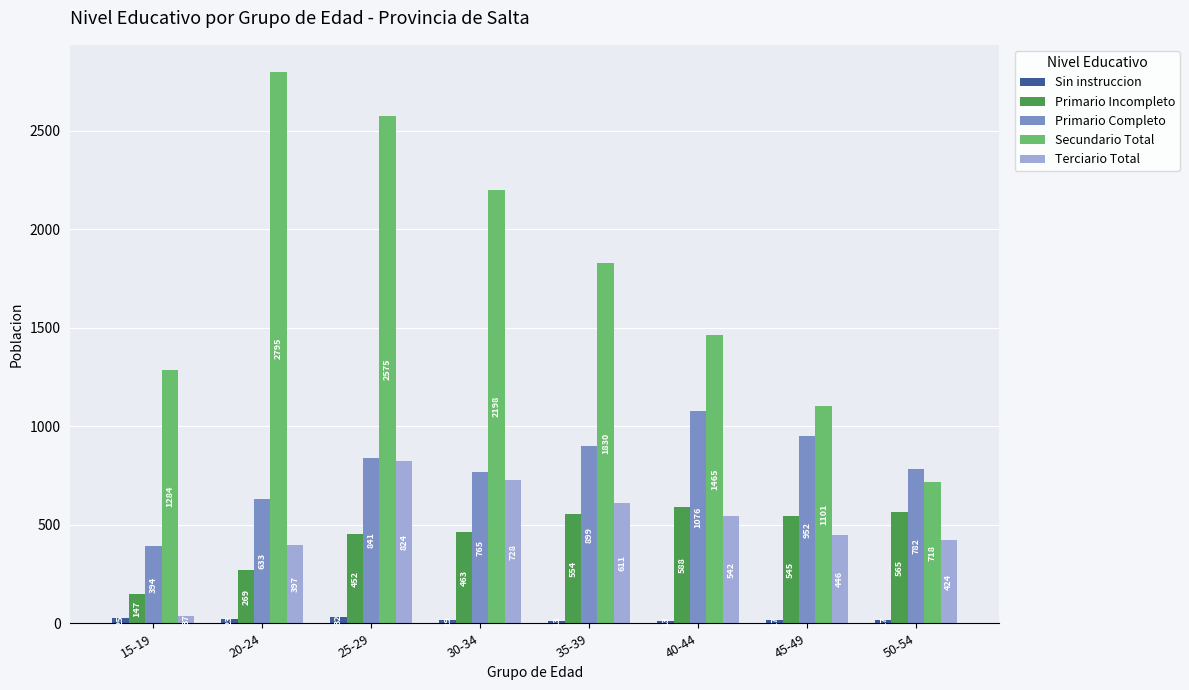

Between 25-29 and 30-34, which series saw the biggest shift?

Secundario Total